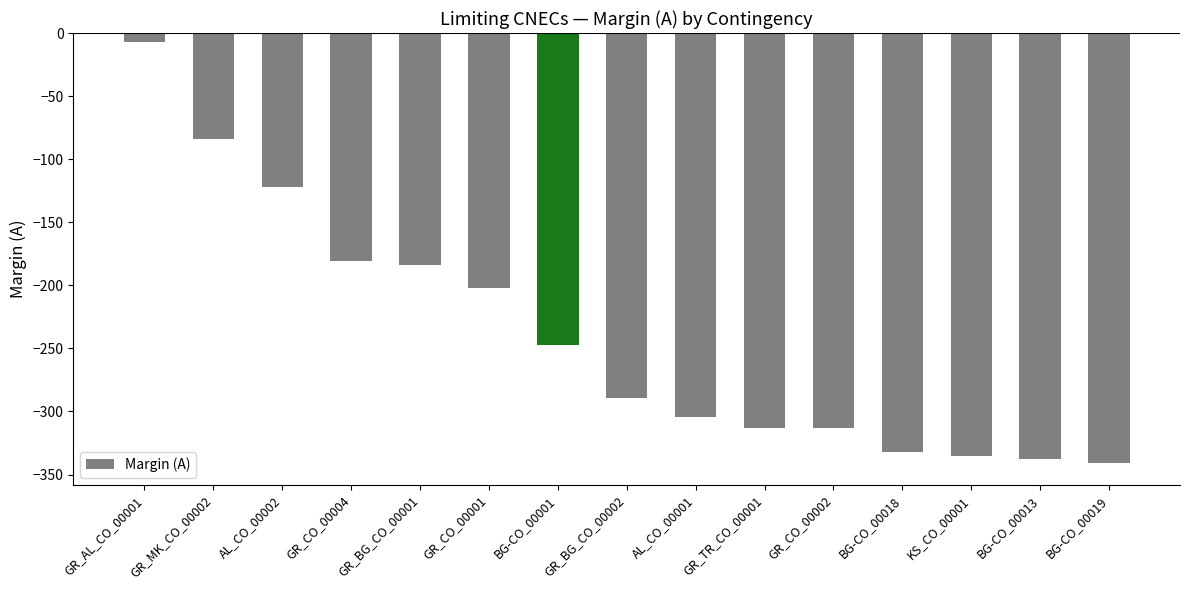

What is the greatest value displayed?

-7